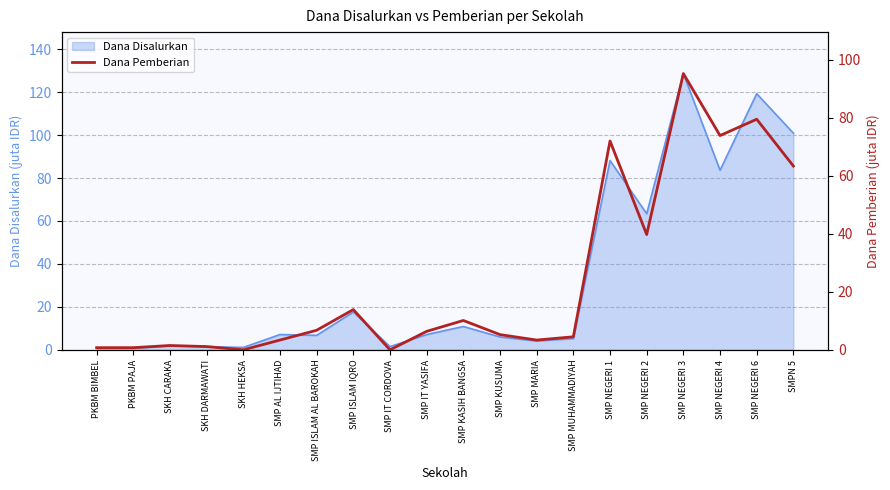

What is the difference between the maximum and minimum values?

95.2